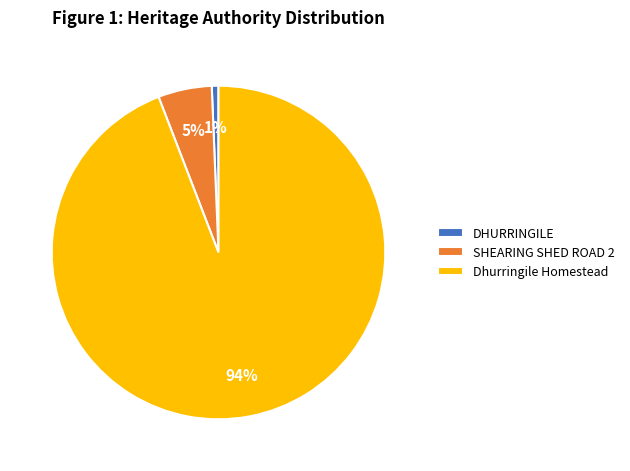

To the nearest percent, what is the difference between the Dhurringile Homestead and DHURRINGILE slice percentages?

93%